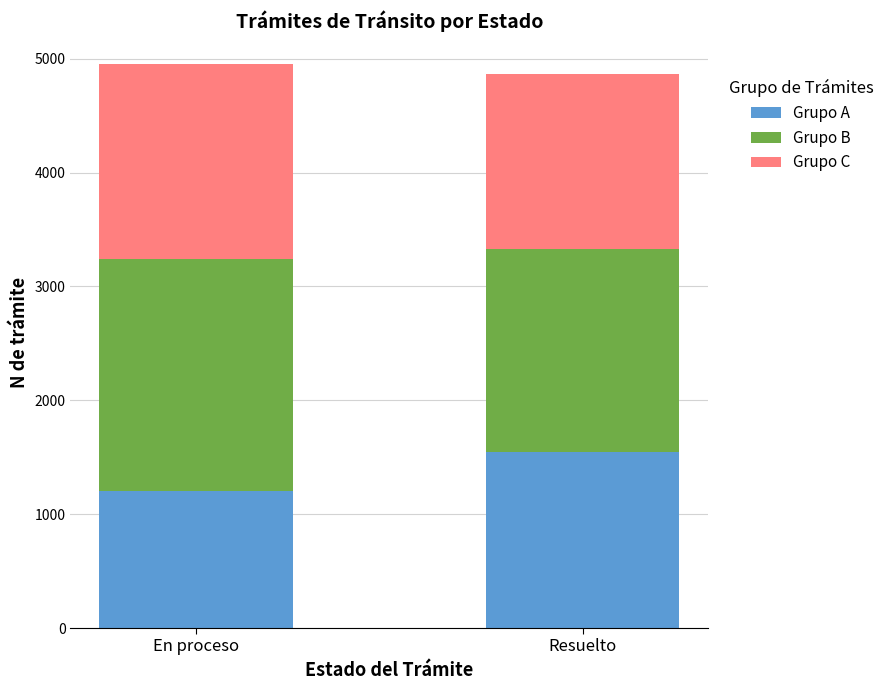

Which category has the highest value in the Grupo A series?

Resuelto